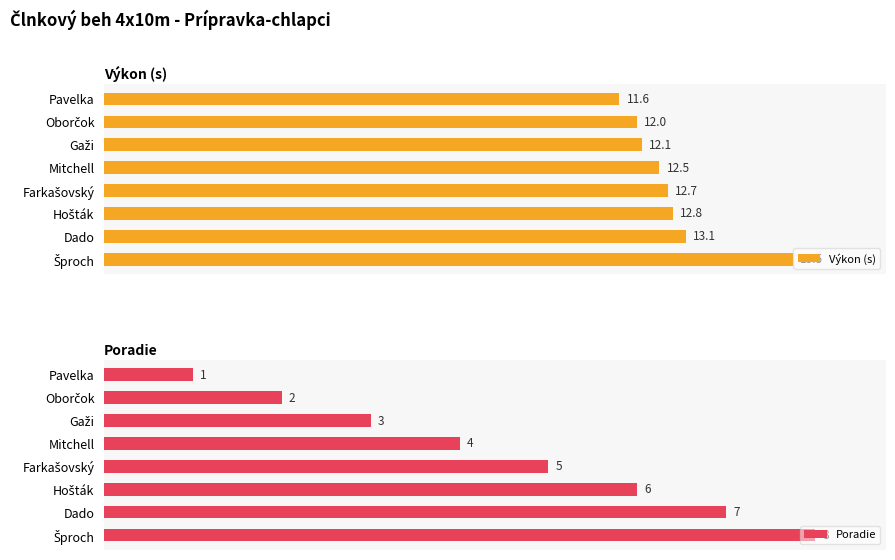

How many bars are there in each group?

2